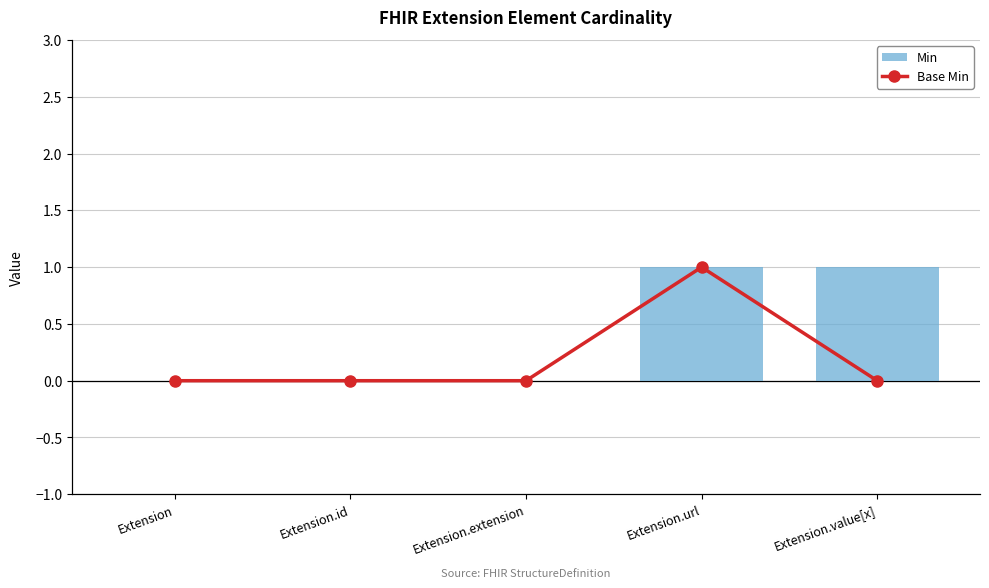

What is the difference between the maximum and second lowest values in the Base Min series?

1